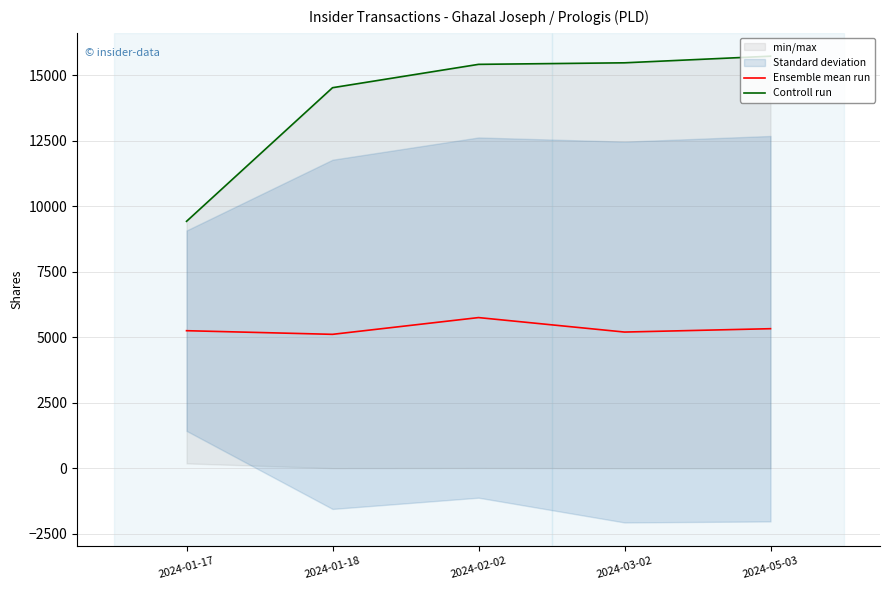

What is the spread (max minus min) of values at 2024-01-17?

4173.3